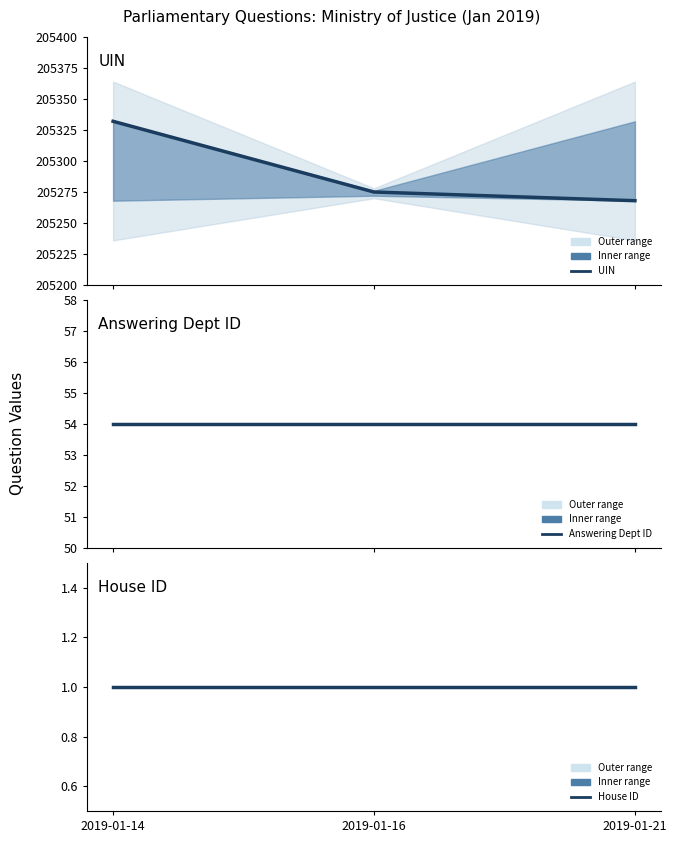

At which category does the chart reach its peak across all series?

2019-01-14